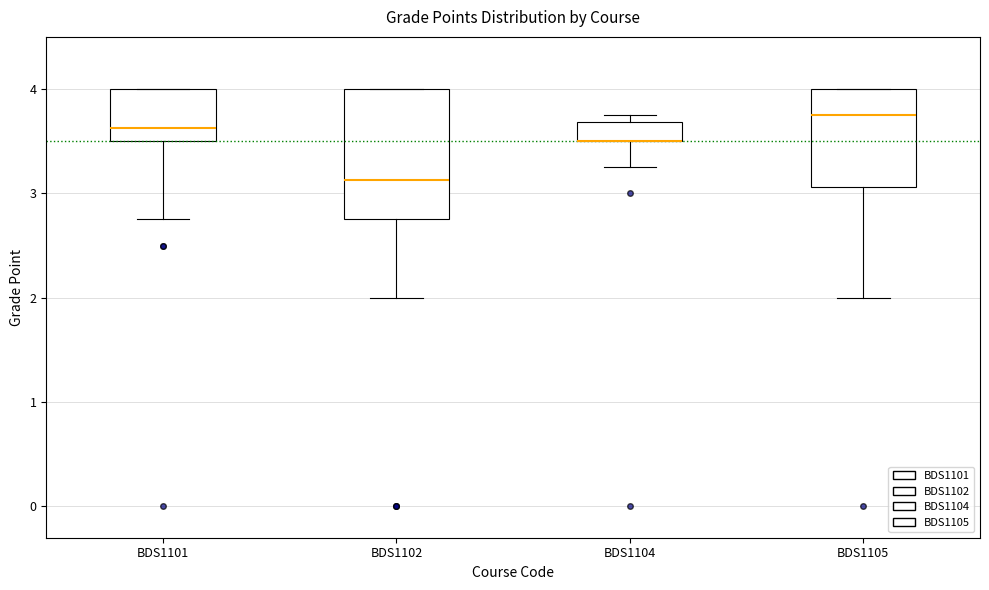

Which box is the tallest, from its lower edge to its upper edge?

BDS1102